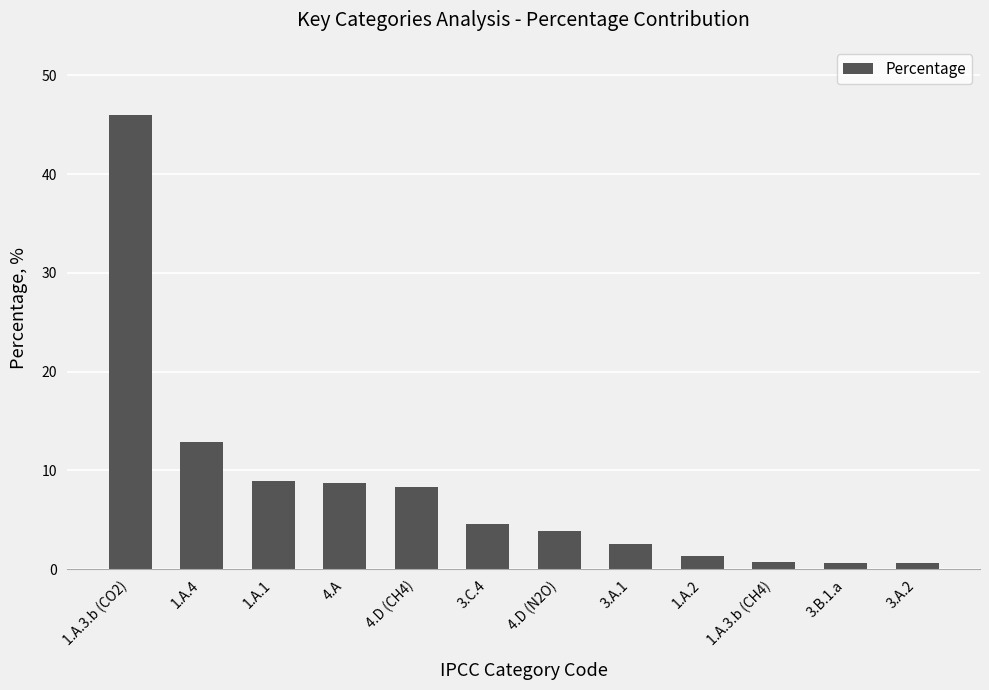

What is the maximum value shown in the chart?

46.0